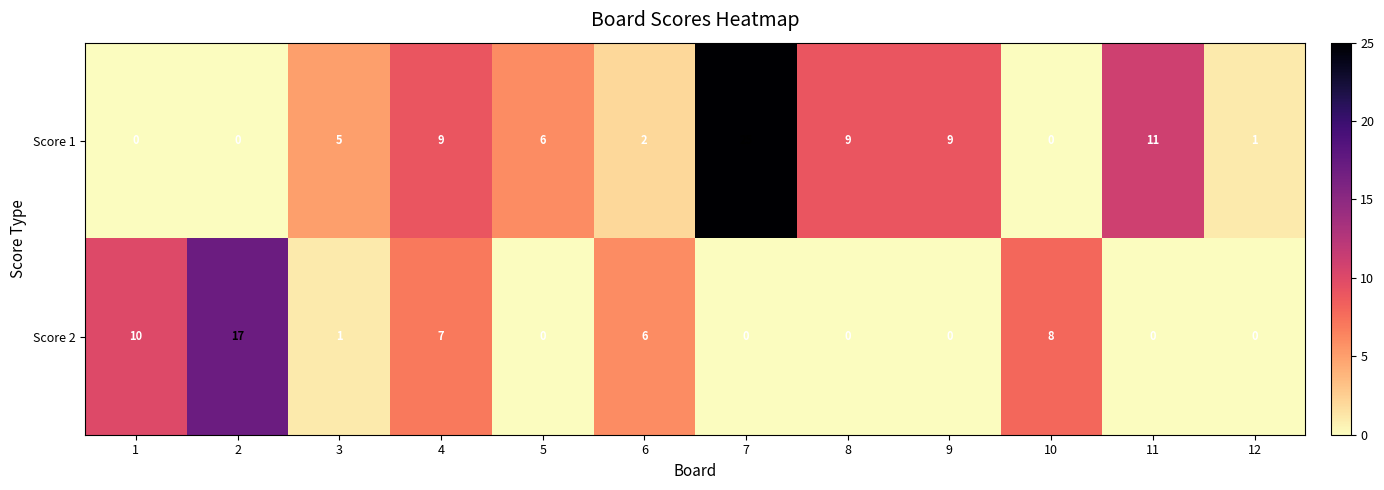

Between 1 and 9, which is larger?

9